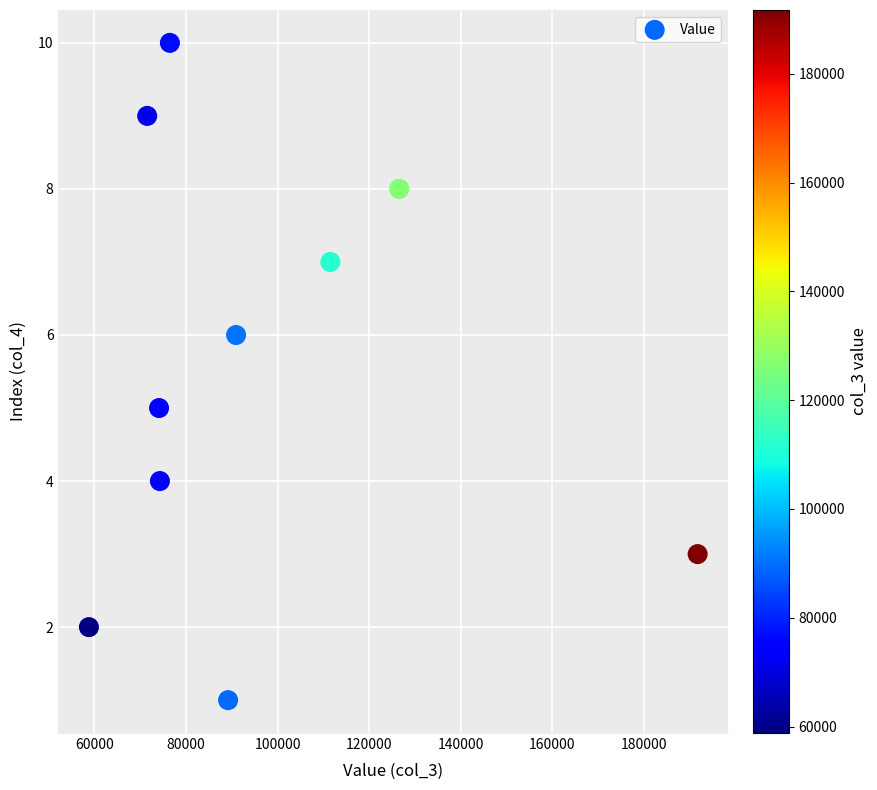

What is the range of Y values (max minus min)?

9